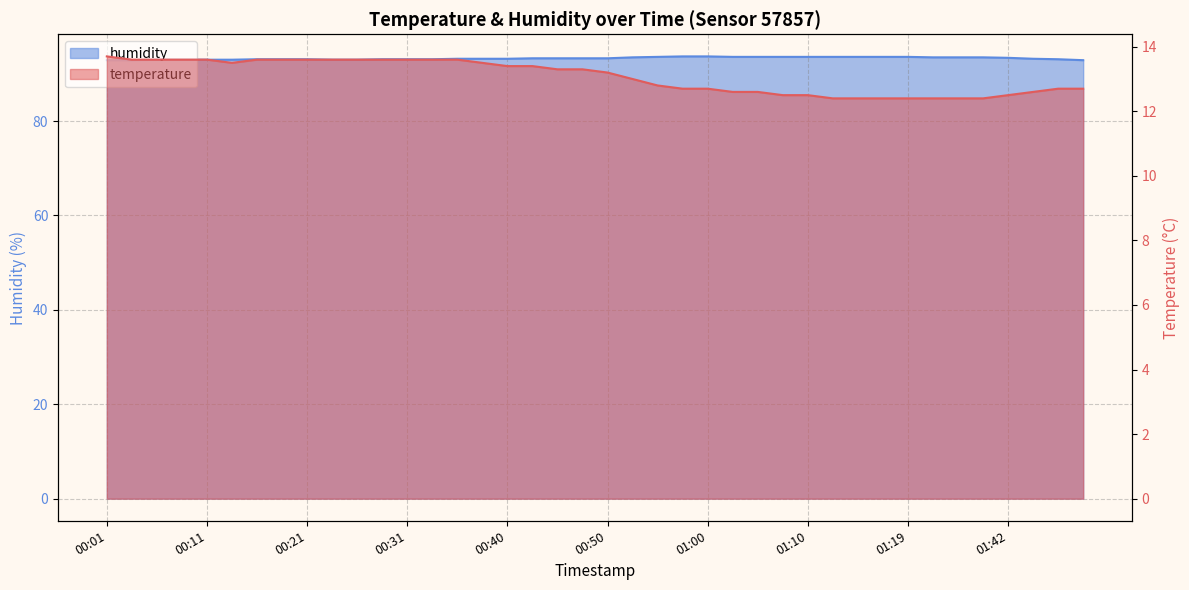

Rank the series by their average value, from lowest to highest.

temperature, humidity